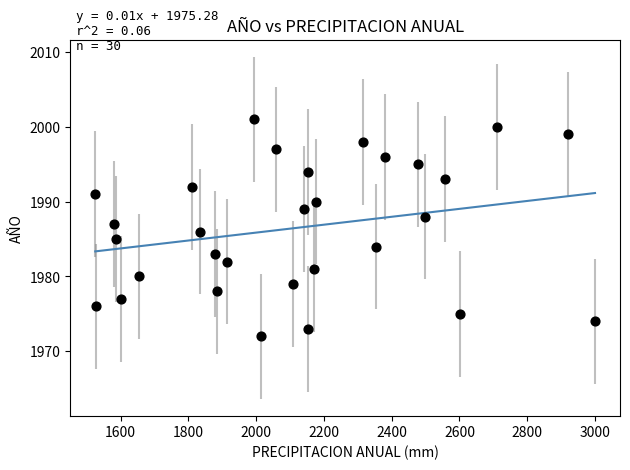

What is the range of Y values (max minus min)?

29